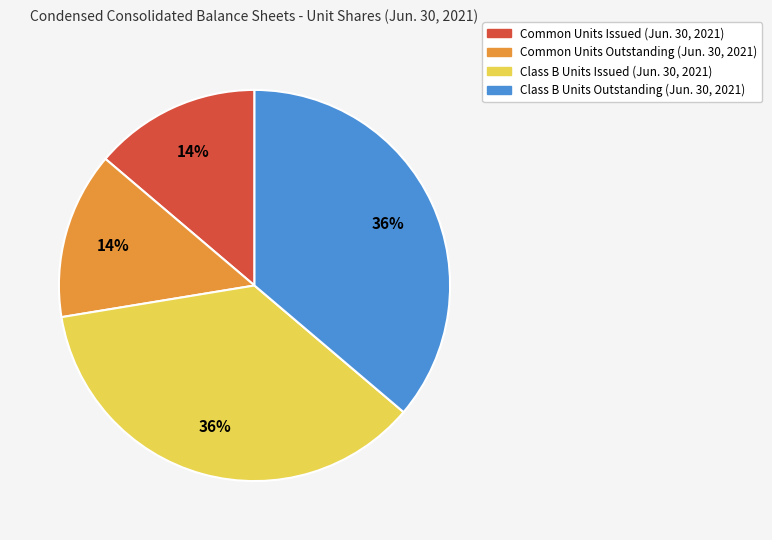

Is it true that Class B Units Outstanding (Jun. 30, 2021) is 36% of the pie?

True